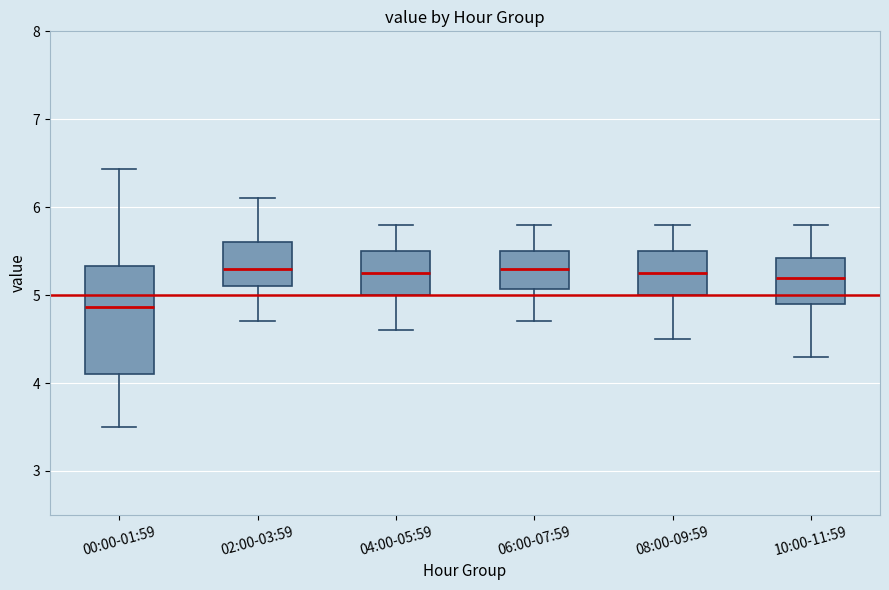

Reading left to right, read every box against the y-axis: the position of its median line, the range the box covers, and the ends of its whiskers. The values are not printed on the chart, so give them approximately, as read against the axis.

00:00-01:59: median 4.9, box 4.1 to 5.3, whiskers 3.5 to 6.4
02:00-03:59: median 5.3, box 5.1 to 5.6, whiskers 4.7 to 6.1
04:00-05:59: median 5.3, box 5.0 to 5.5, whiskers 4.6 to 5.8
06:00-07:59: median 5.3, box 5.1 to 5.5, whiskers 4.7 to 5.8
08:00-09:59: median 5.3, box 5.0 to 5.5, whiskers 4.5 to 5.8
10:00-11:59: median 5.2, box 4.9 to 5.4, whiskers 4.3 to 5.8